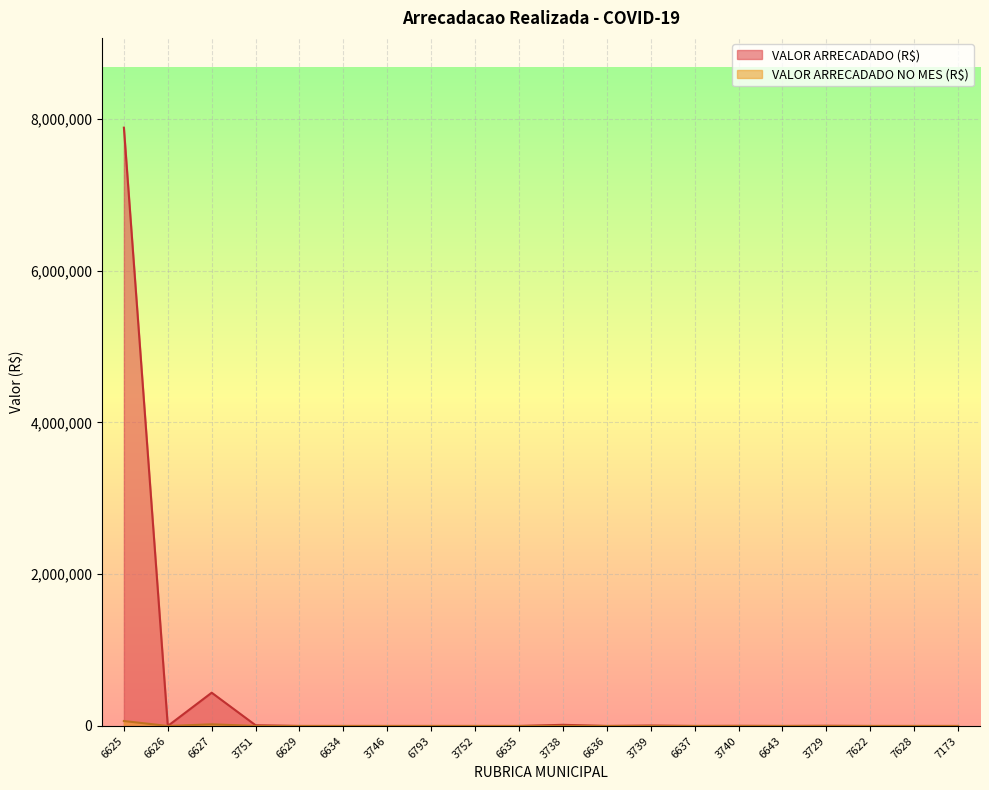

True or false: VALOR ARRECADADO (R$) and VALOR ARRECADADO NO MES (R$) intersect in this chart.

False